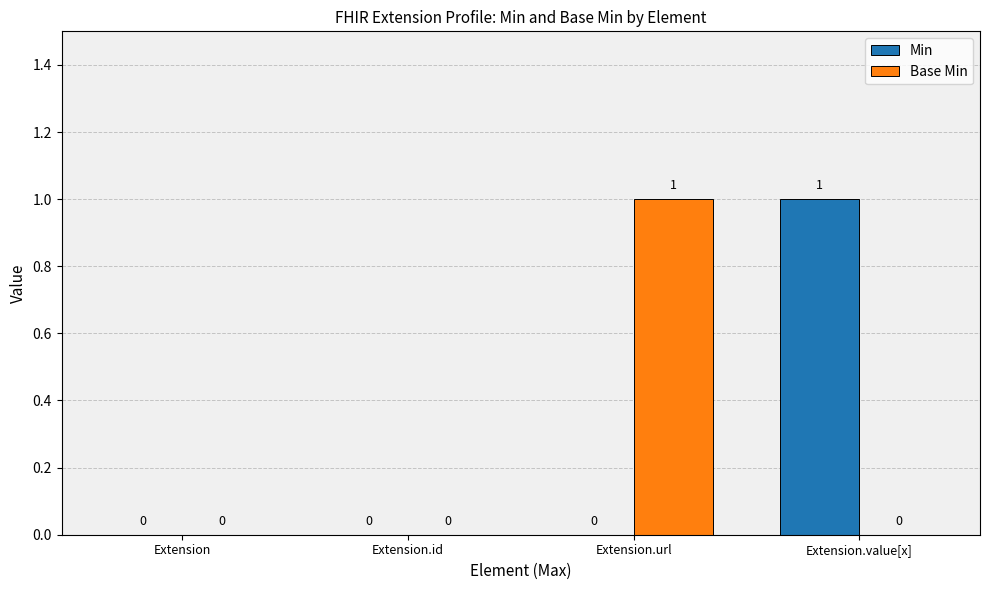

Is the value of Base Min at Extension.id greater than the value of Min at Extension.value[x]?

No